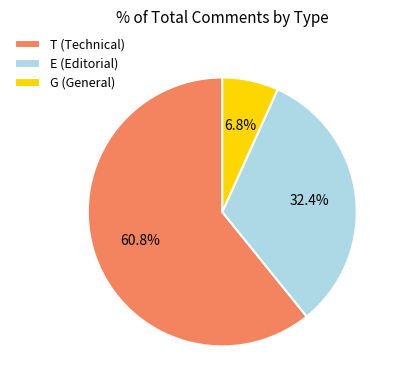

Is it true that G is 7% of the pie?

True